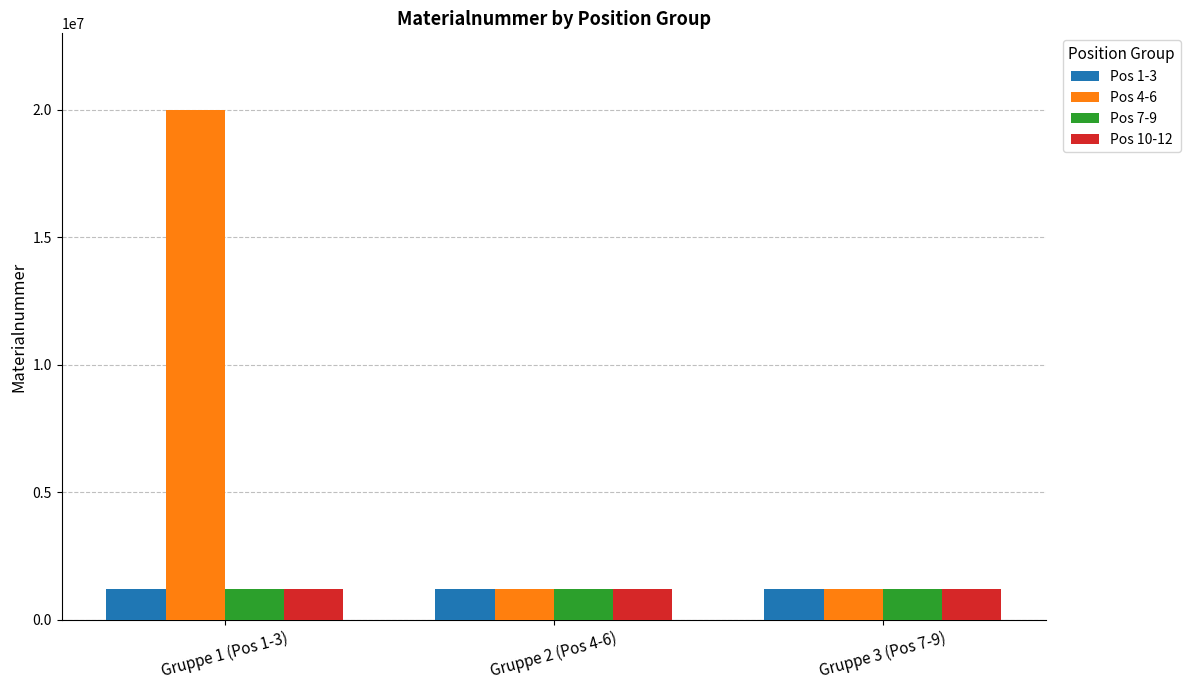

How many groups of bars are there?

3